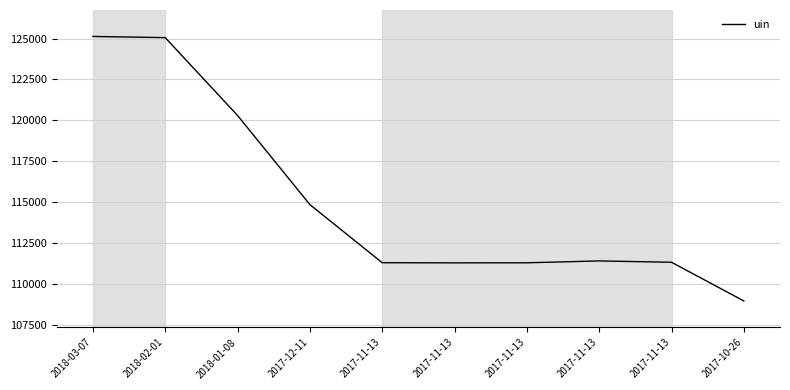

List the labels in order of value, smallest first.

2017-10-26, 2017-11-13, 2017-11-13, 2017-11-13, 2017-11-13, 2017-11-13, 2017-12-11, 2018-01-08, 2018-02-01, 2018-03-07